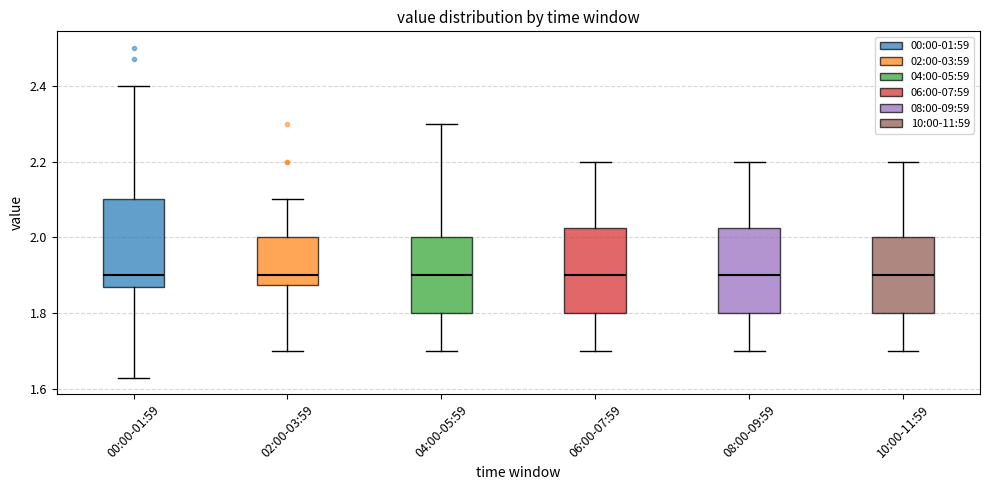

Reading left to right, transcribe this box plot: for each box, give where its median line is, the range the box spans, and where its two whiskers end, as read against the y-axis. The values are not printed on the chart, so give them approximately, as read against the axis.

00:00-01:59: median 1.90, box 1.88 to 2.10, whiskers 1.64 to 2.40
02:00-03:59: median 1.90, box 1.88 to 2.00, whiskers 1.70 to 2.10
04:00-05:59: median 1.90, box 1.80 to 2.00, whiskers 1.70 to 2.30
06:00-07:59: median 1.90, box 1.80 to 2.02, whiskers 1.70 to 2.20
08:00-09:59: median 1.90, box 1.80 to 2.02, whiskers 1.70 to 2.20
10:00-11:59: median 1.90, box 1.80 to 2.00, whiskers 1.70 to 2.20